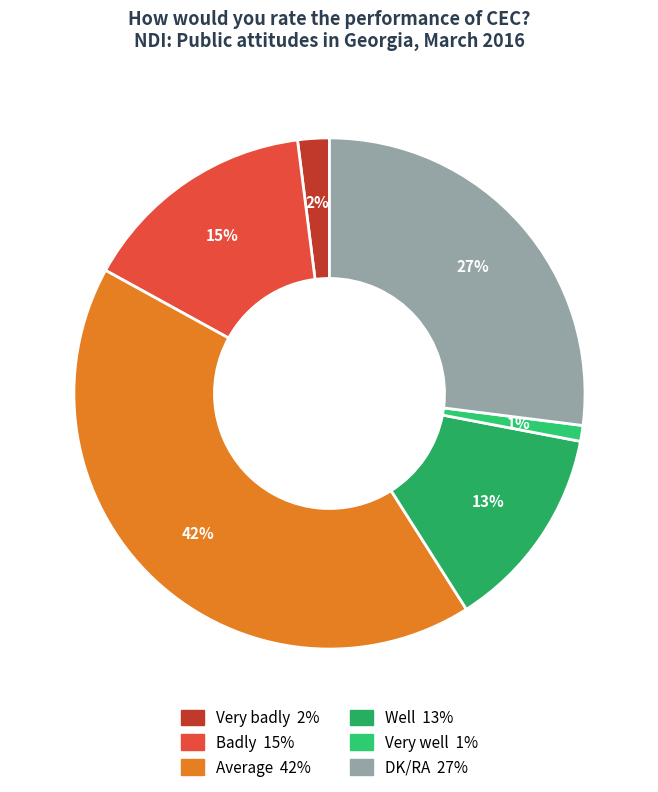

Which category has the biggest portion of the pie?

Average